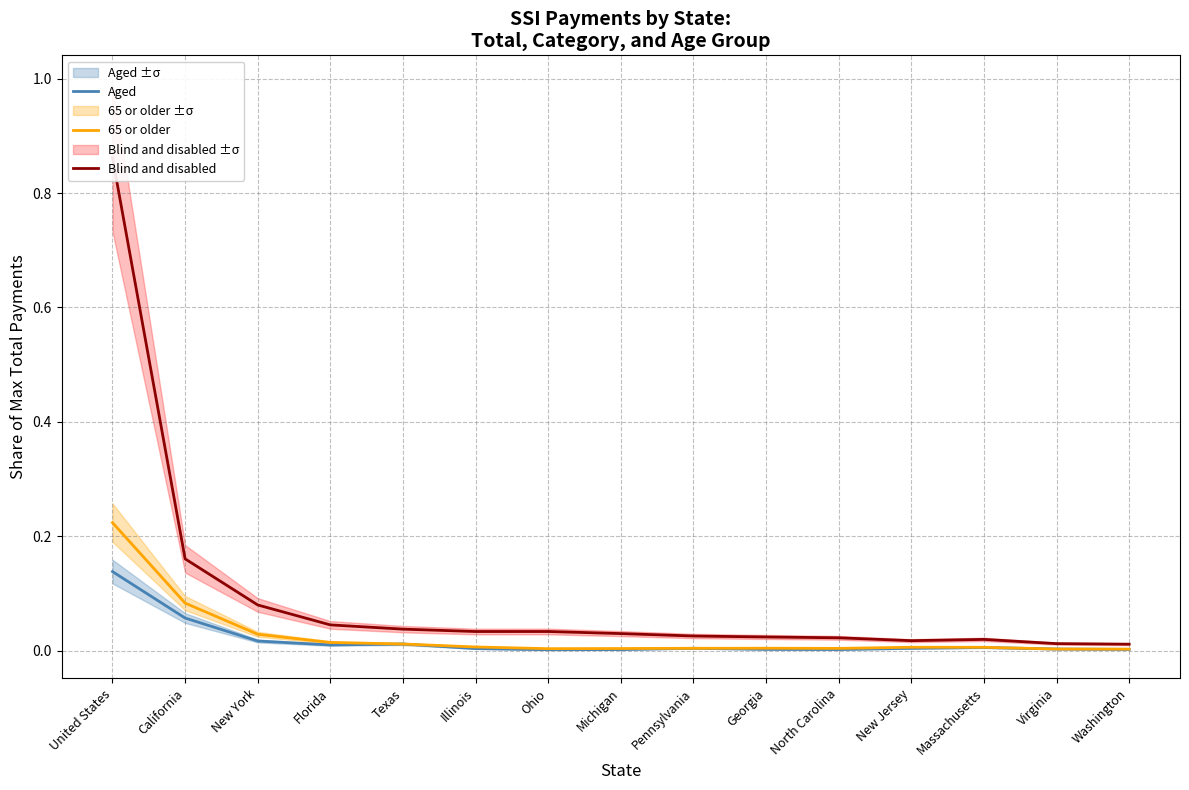

Which series has the widest spread of values?

Blind and disabled